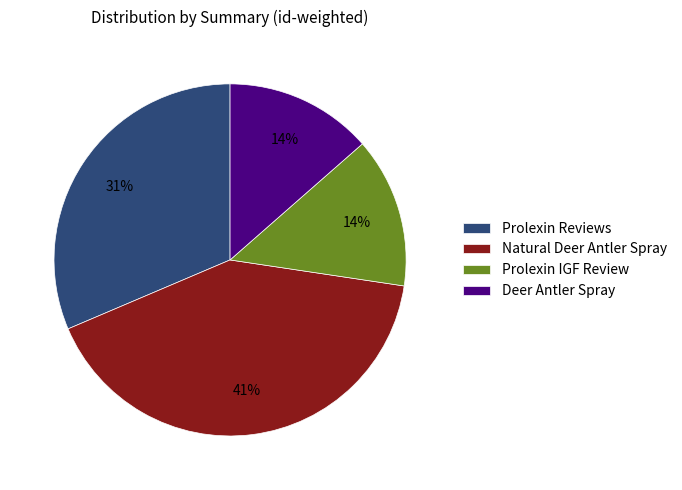

Do Deer Antler Spray and Natural Deer Antler Spray together represent more than half of the pie?

Yes